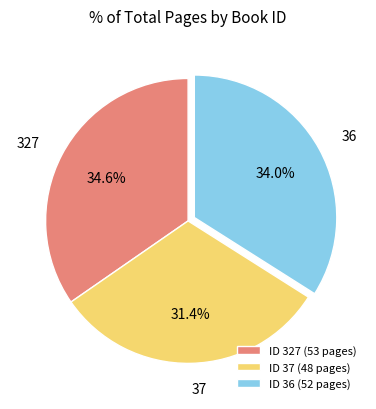

To the nearest percent, what percentage of the pie is 37?

31%